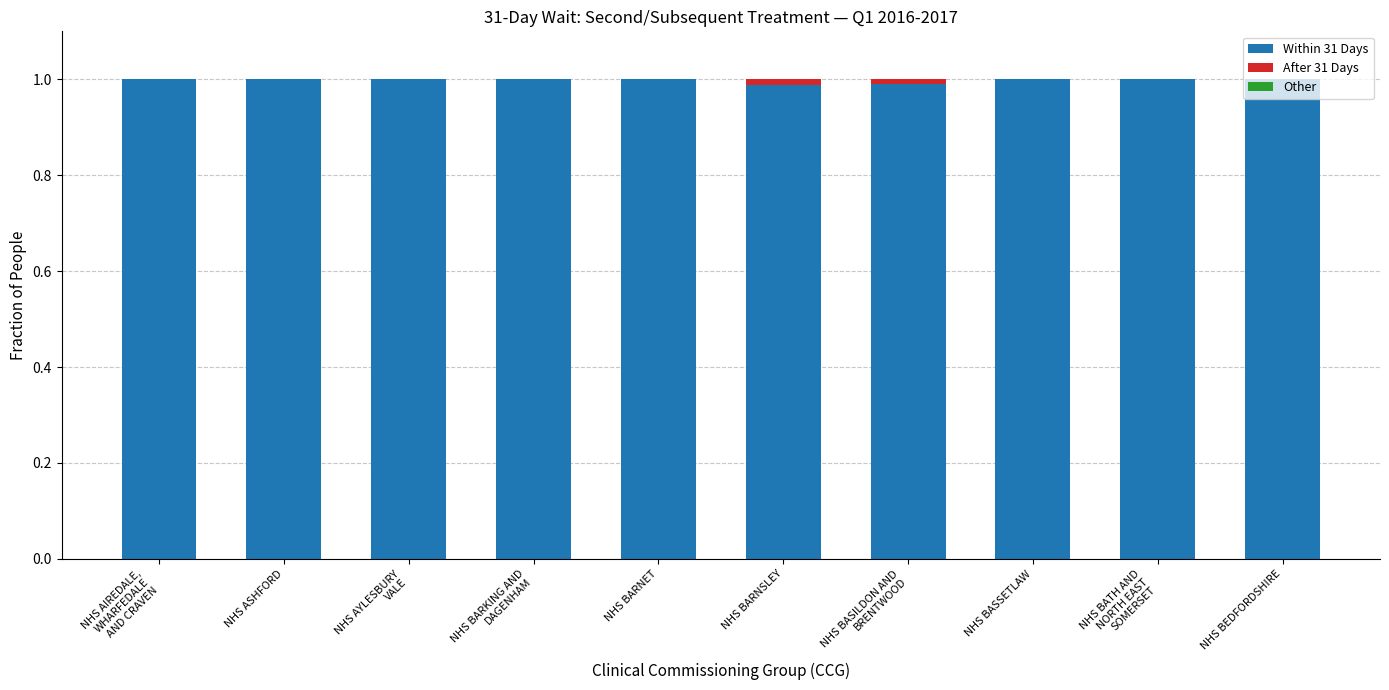

Is it true that Within 31 Days equals 1.7 at NHS BARKING AND
DAGENHAM?

False